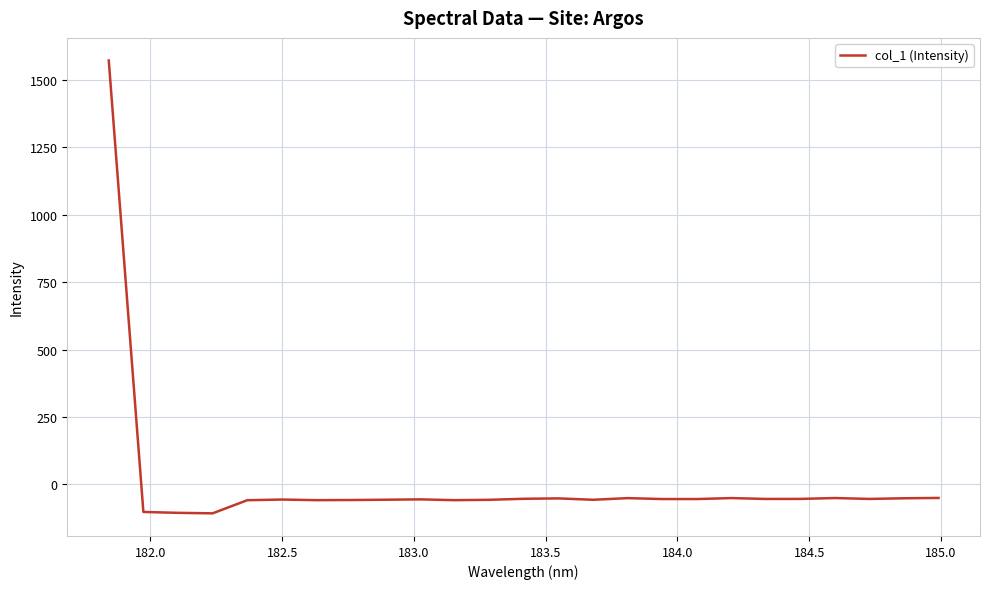

How many lines are shown in the chart?

1